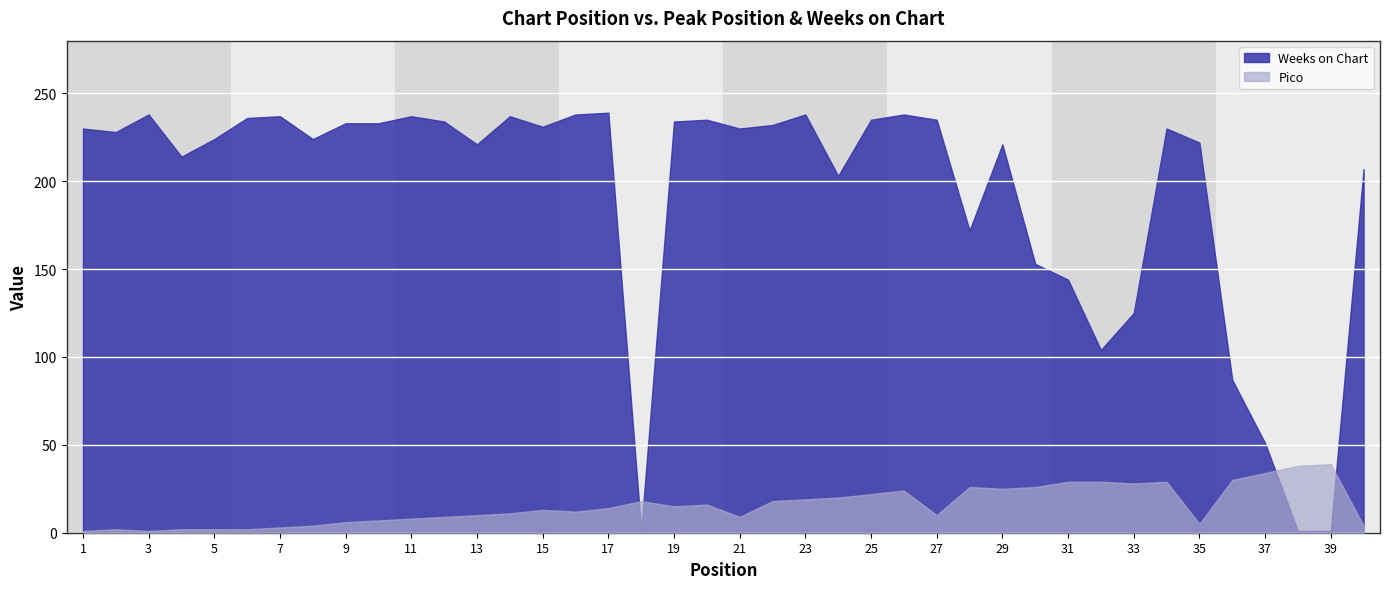

What is the difference between the highest and lowest values at 5?

222